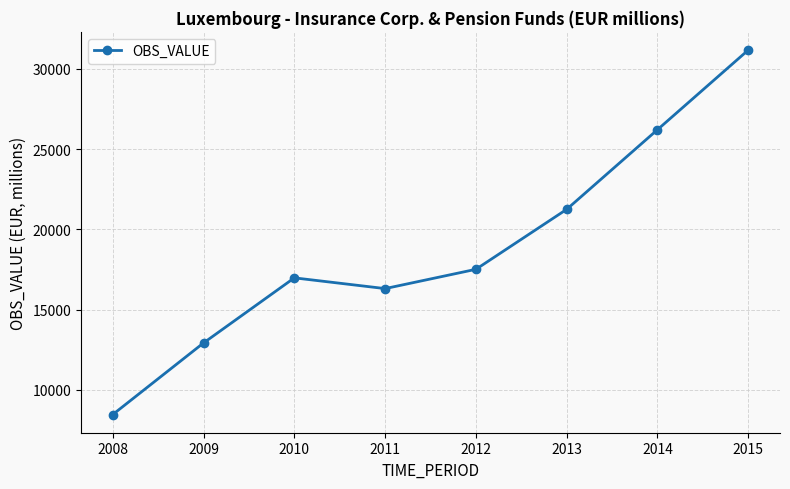

The chart shows a value of 17765.6 at 2009. True or false?

False